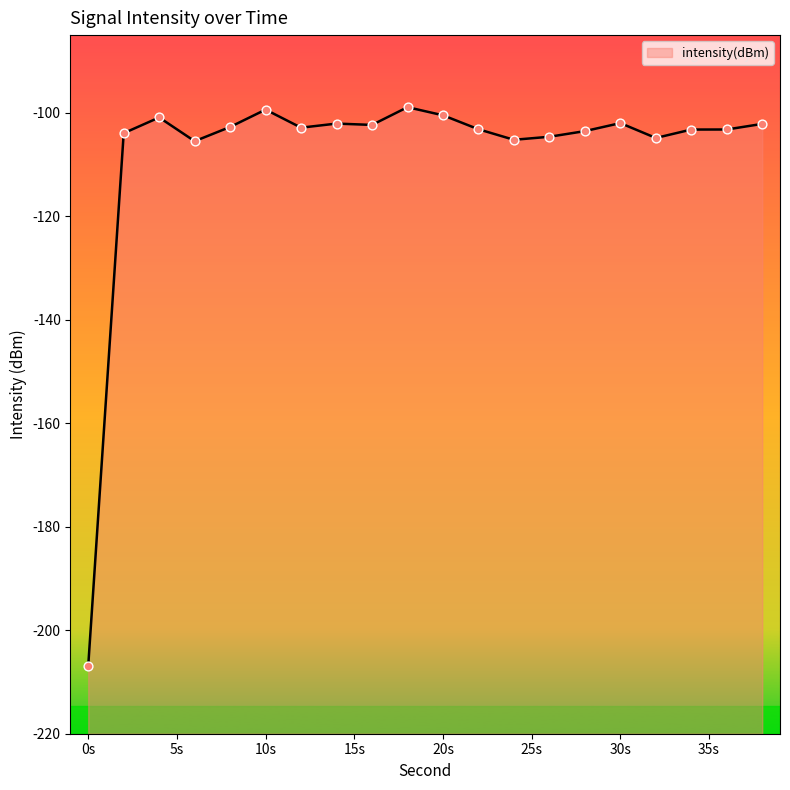

What is the change in value from 0 to 34?

+103.6